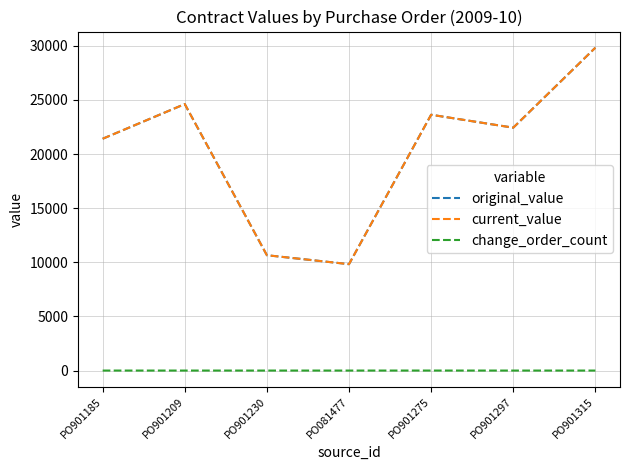

True or false: change_order_count has more than 0 points higher than both neighbors.

True